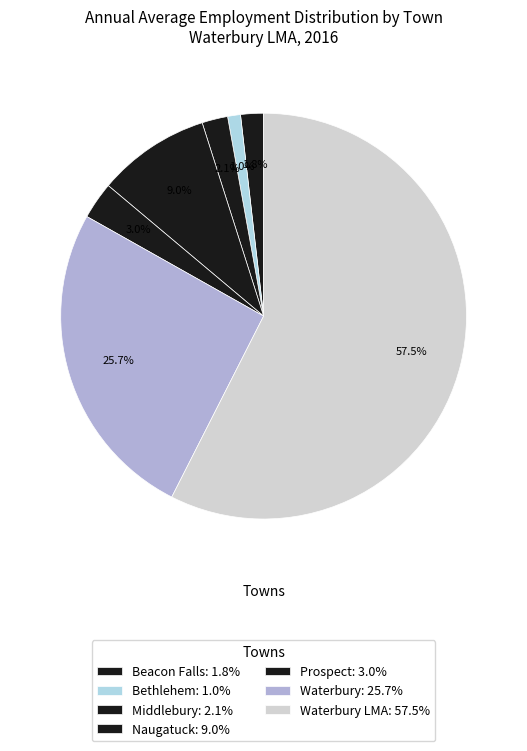

To the nearest percent, what is the difference between the largest and smallest slice percentages?

56%